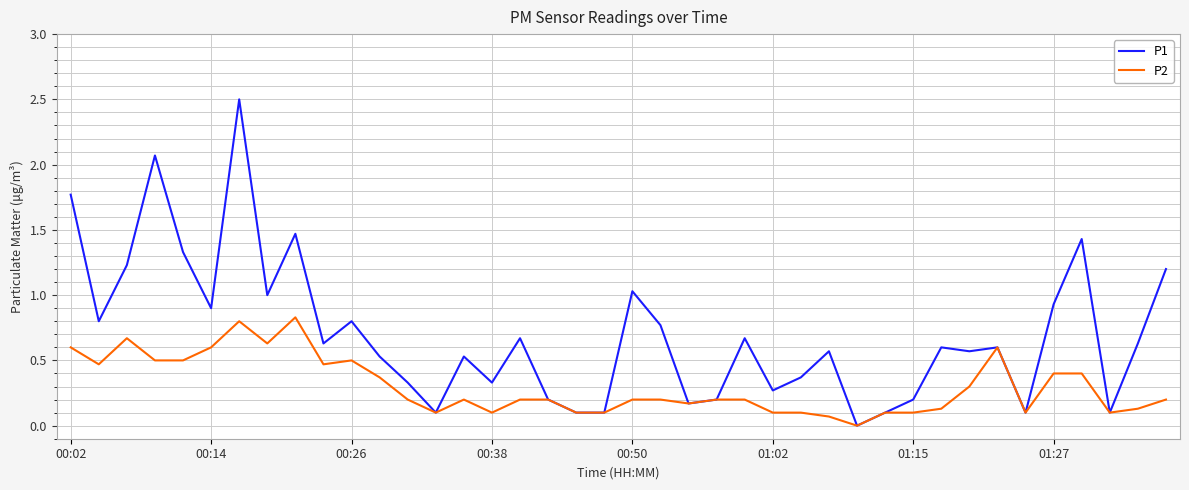

Rank the series by their maximum value, from highest to lowest.

P1, P2